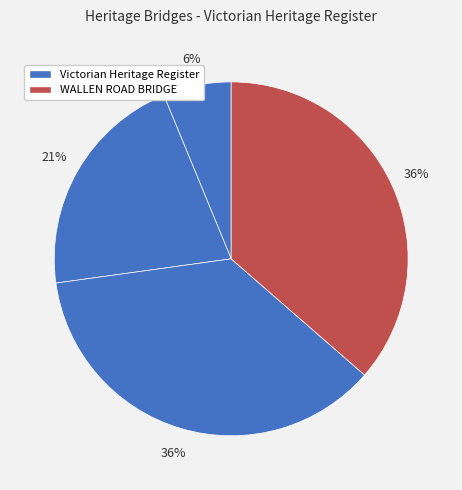

How many slices are in this pie chart?

4